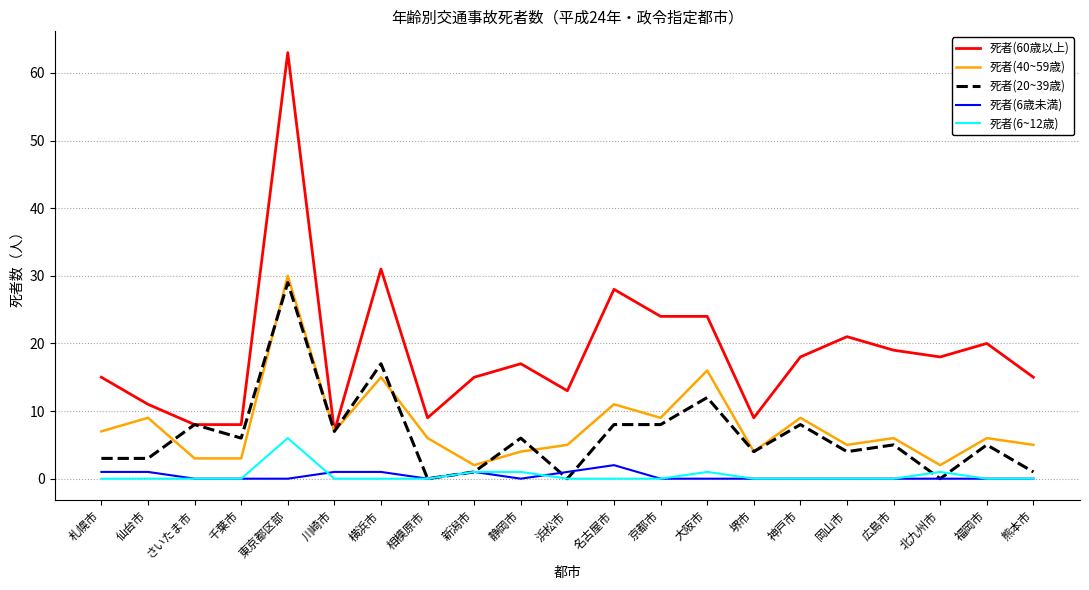

At which category does the chart reach its peak across all series?

東京都区部